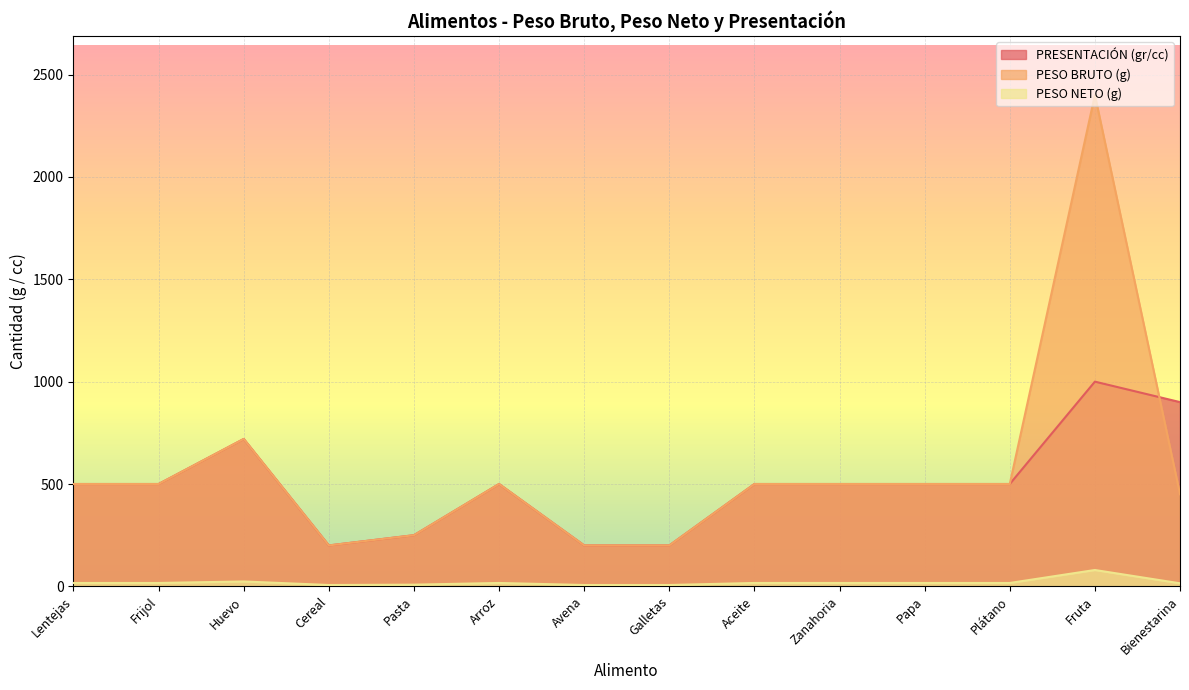

List the series in order of their peak value, highest first.

PESO BRUTO (g), PRESENTACIÓN (gr/cc), PESO NETO (g)